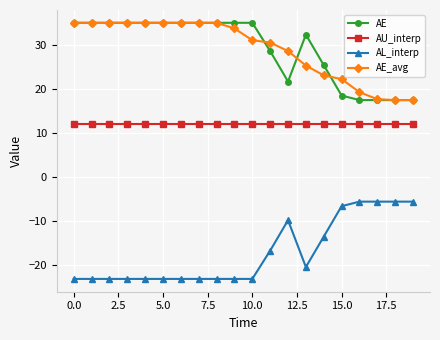

What is the lowest value of the AL_interp series?

-23.1